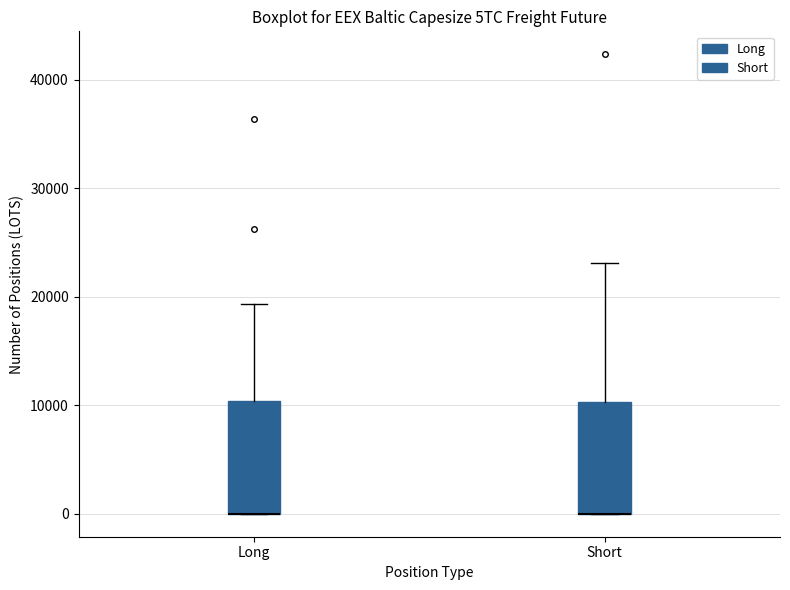

Reading left to right, read every box against the y-axis: the position of its median line, the range the box covers, and the ends of its whiskers. The values are not printed on the chart, so give them approximately, as read against the axis.

Long: median 0 (drawn on the box's lower edge), box 0 to 10000, whiskers 0 to 19000
Short: median 0 (drawn on the box's lower edge), box 0 to 10000, whiskers 0 to 23000